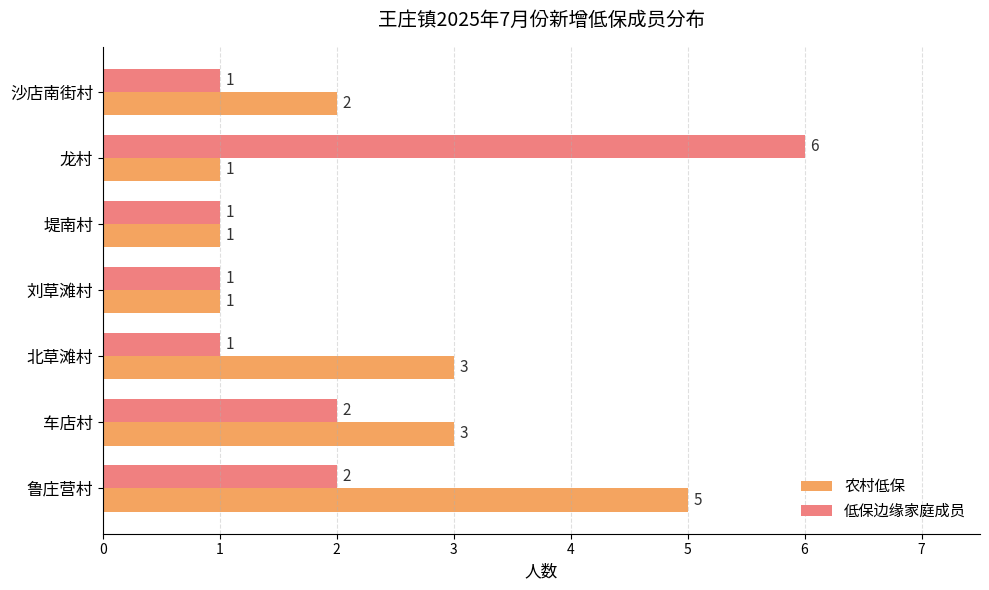

Rank the series by their average value, from highest to lowest.

农村低保, 低保边缘家庭成员